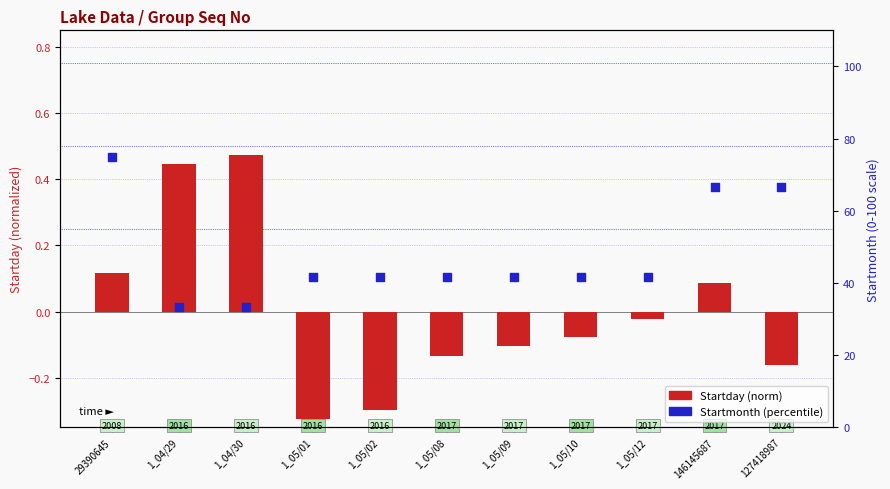

Which series contains the lowest Y value?

Startday (norm)